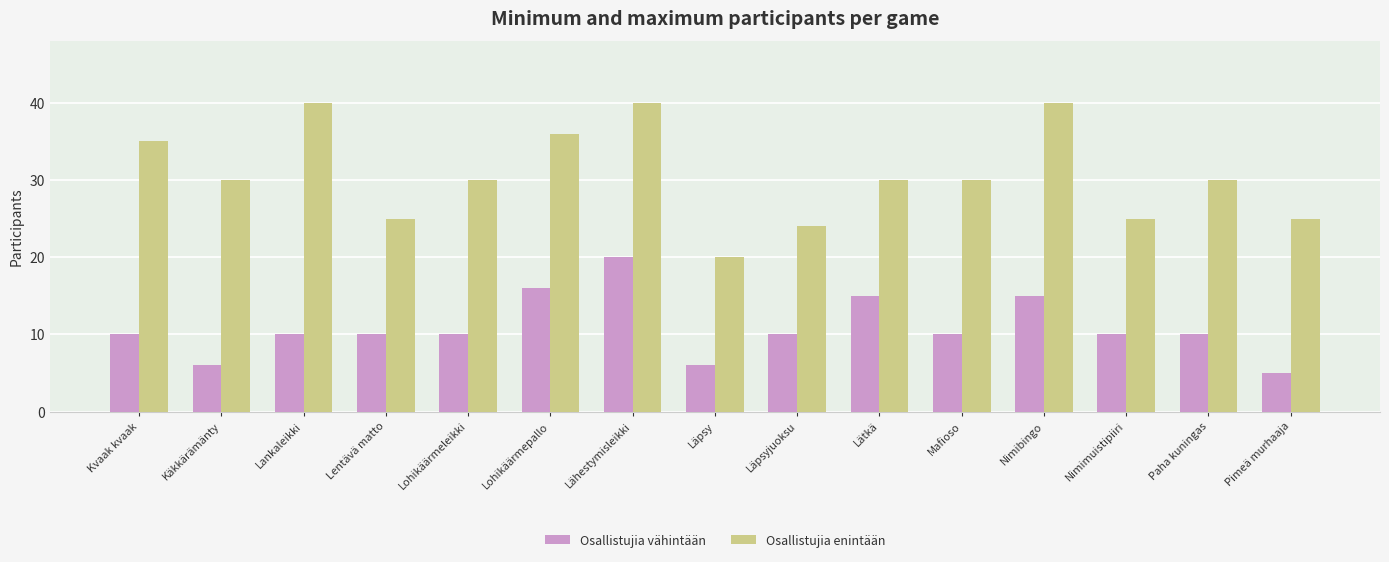

At which category is the sum across all series the highest?

Lähestymisleikki